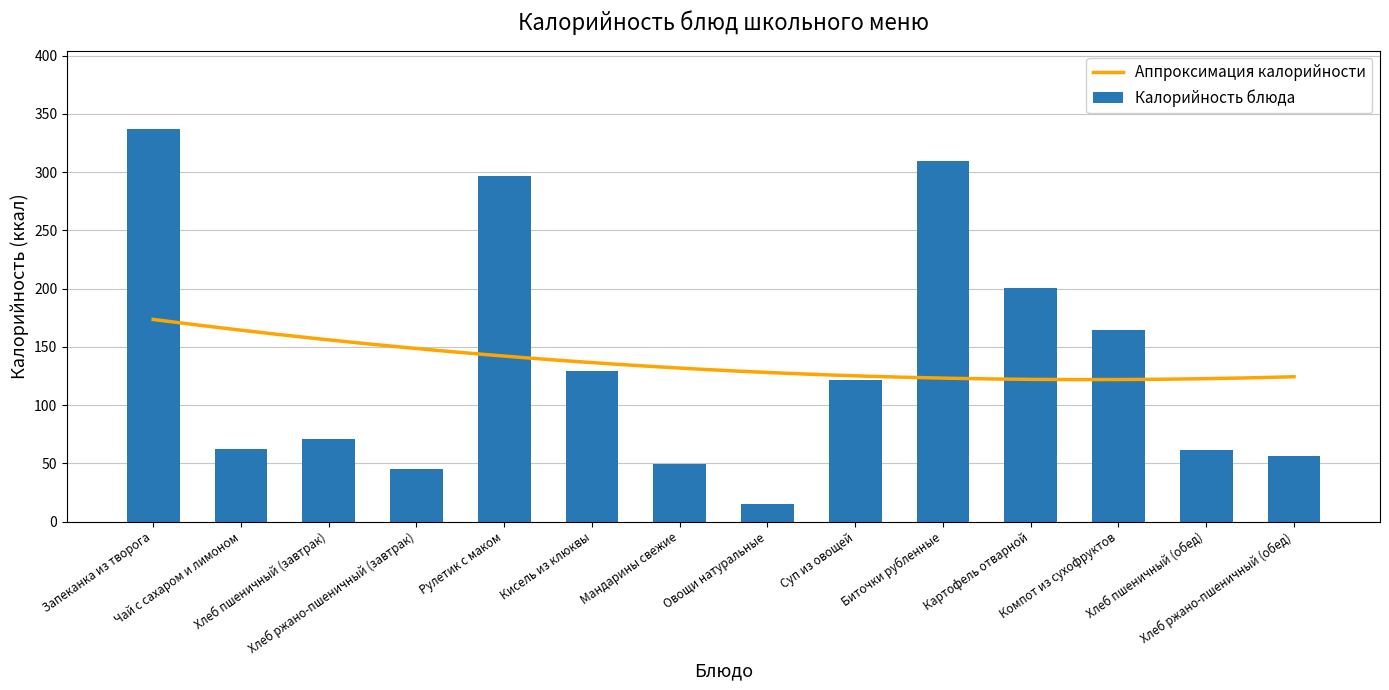

What is the label of the 11th bar from the right?

Хлеб ржано-пшеничный (завтрак)